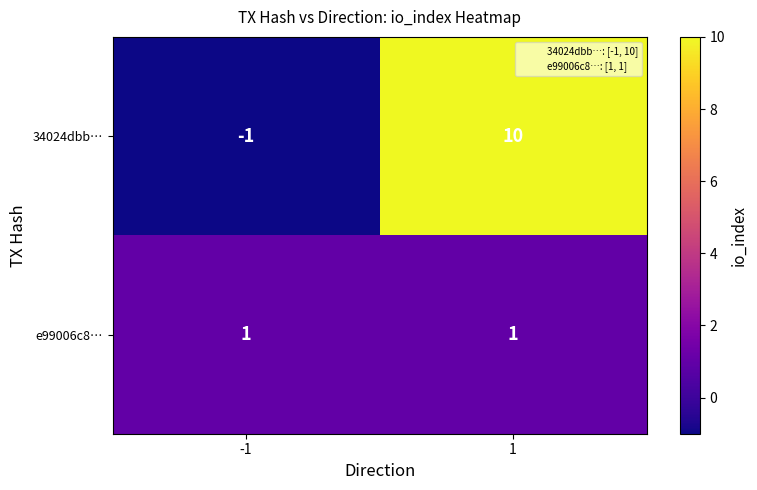

True or false: e99006c8… has a value of 1 at 1.

True